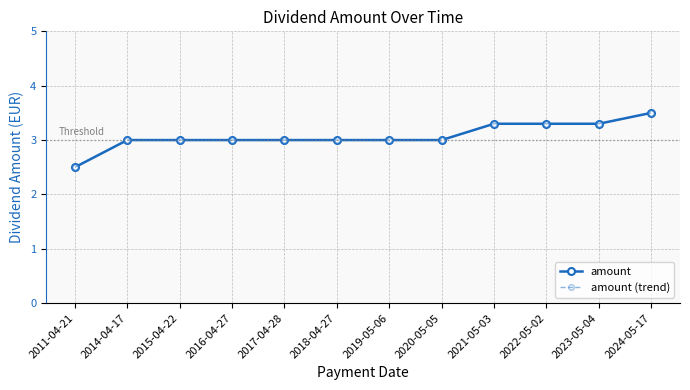

Rank the series by their maximum value, from lowest to highest.

amount, amount (trend)